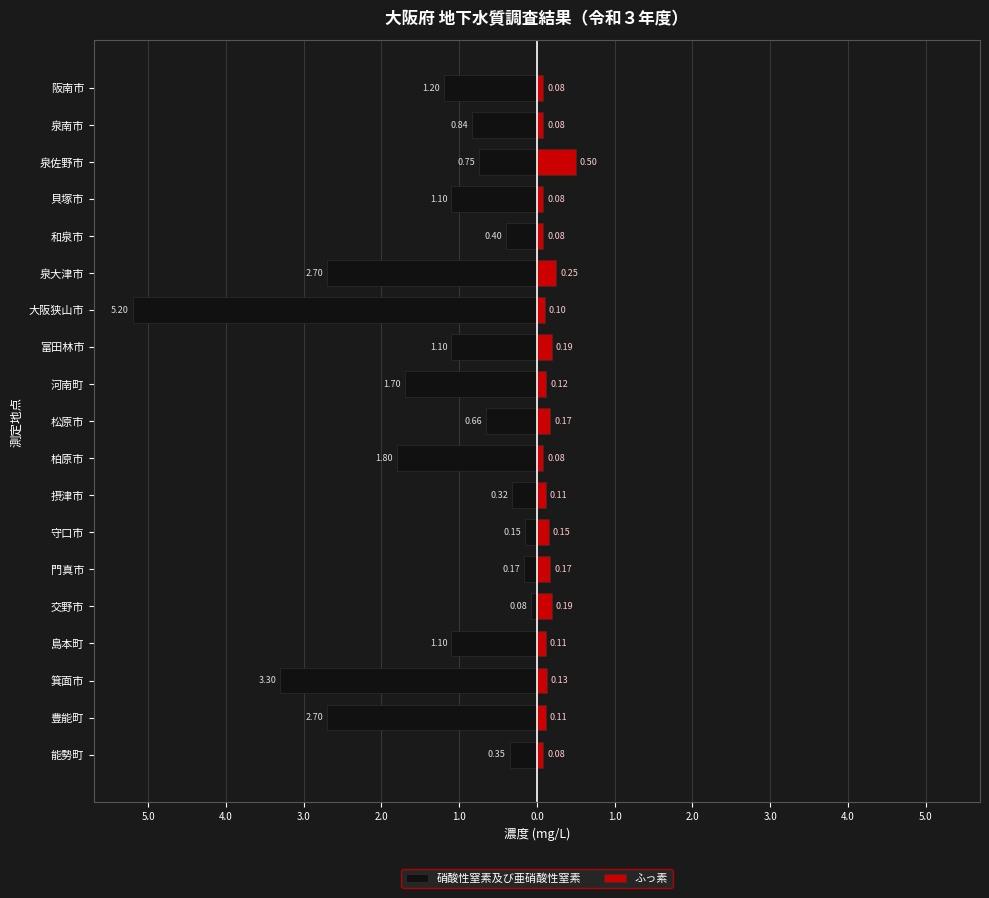

What is the approximate value of 硝酸性窒素及び亜硝酸性窒素 at 柏原市?

-1.8